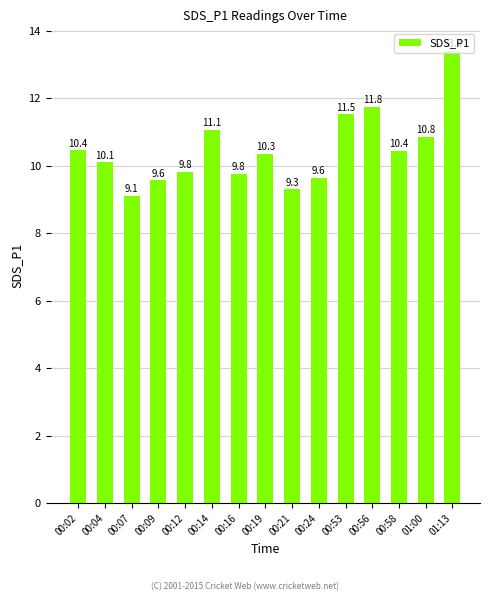

True or false: the data shows 3.7 at 00:09.

False